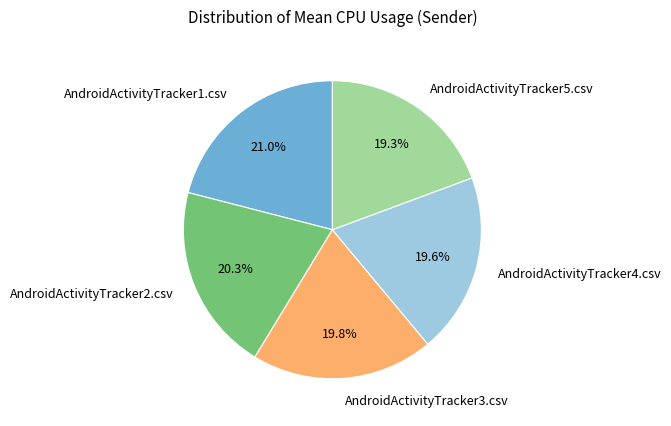

To the nearest percent, what percentage of the pie is AndroidActivityTracker2.csv?

20%